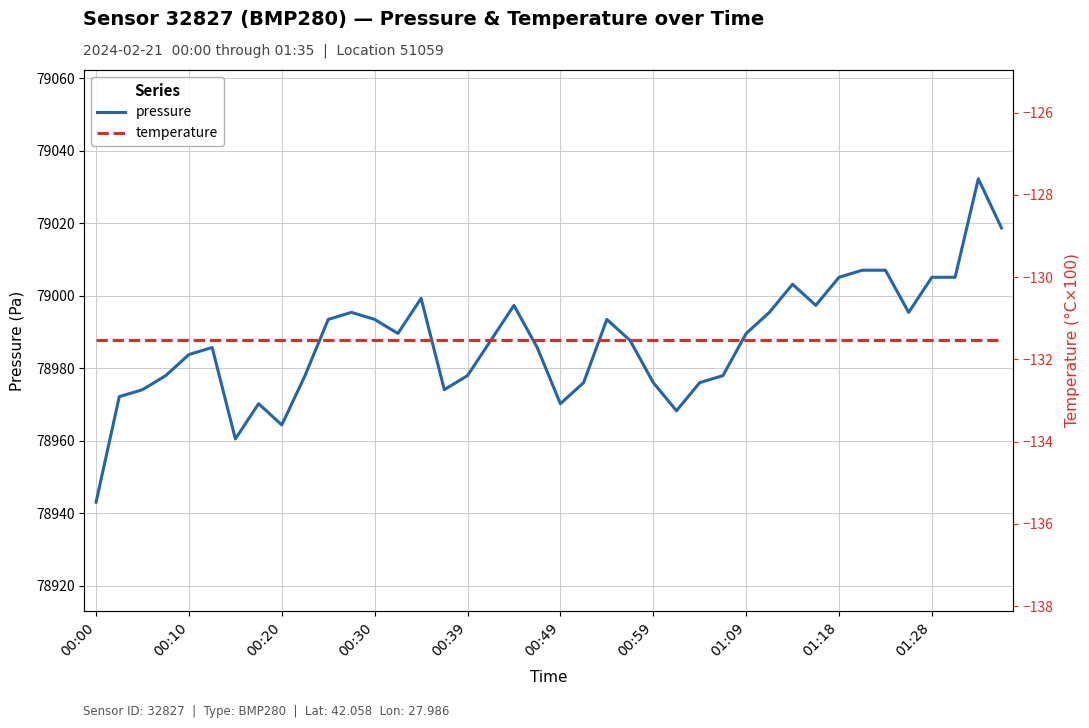

True or false: temperature has a value of -131.5 at 22.

True